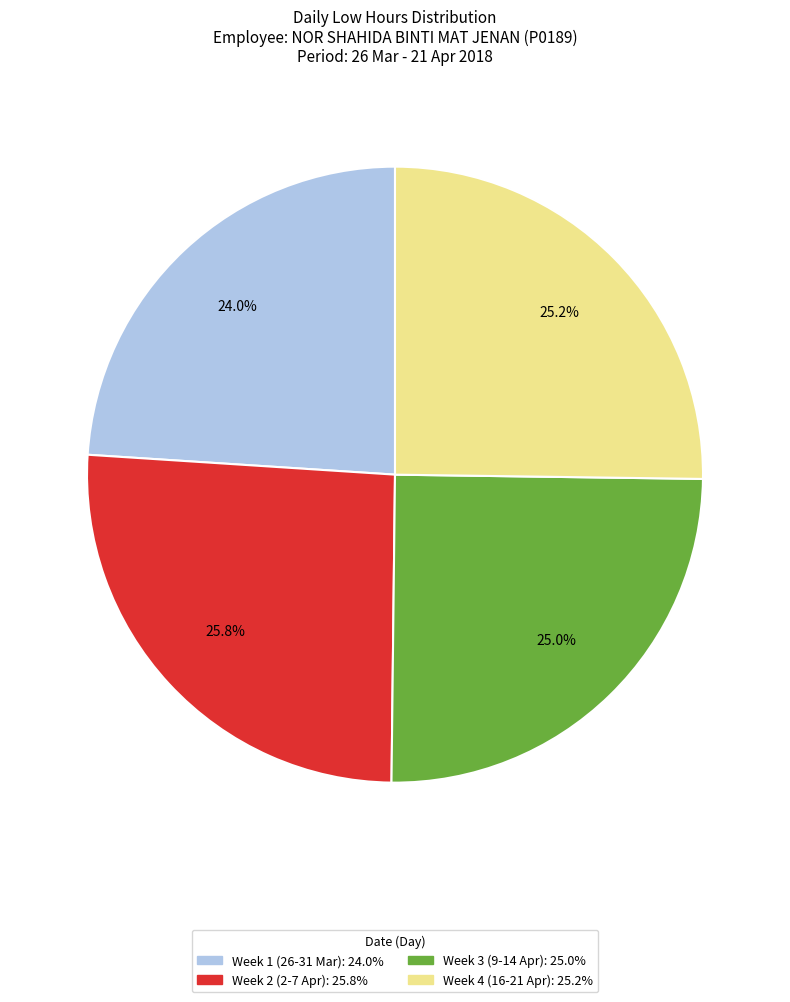

Is there a majority slice in this chart?

No